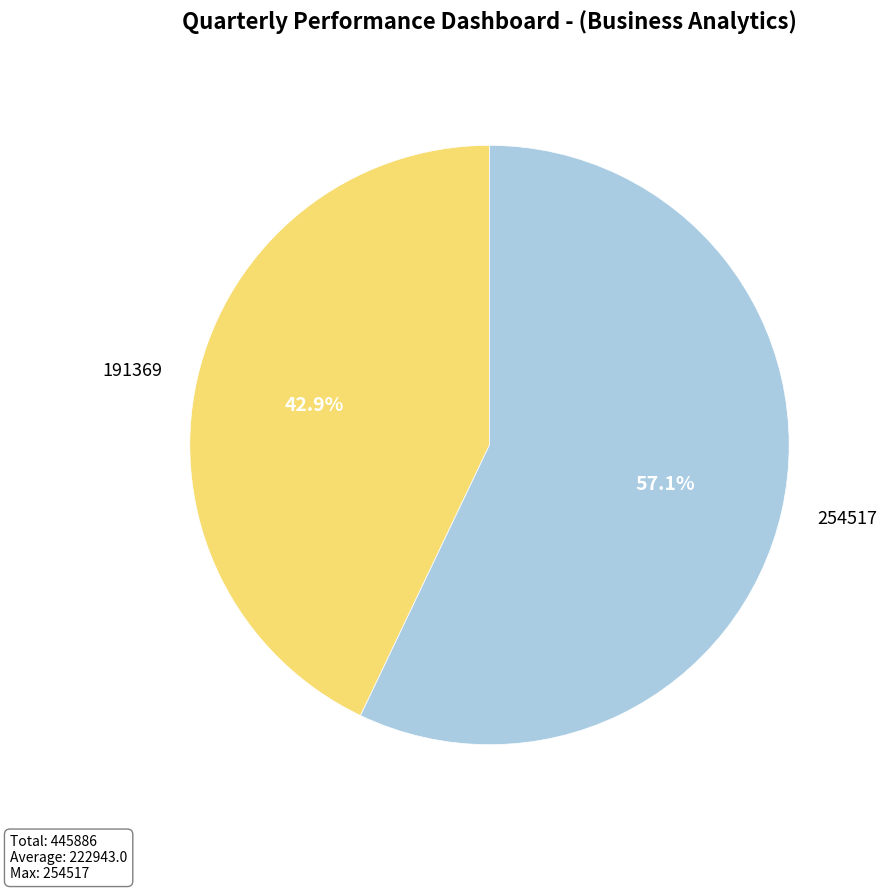

Which slice is the largest?

254517